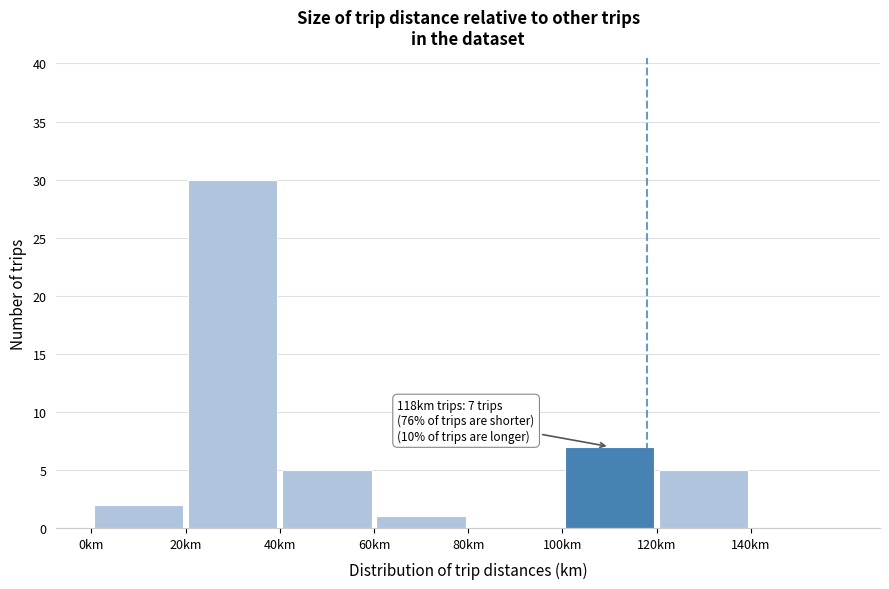

Over which range of the x-axis is the bar tallest?

20 to 40